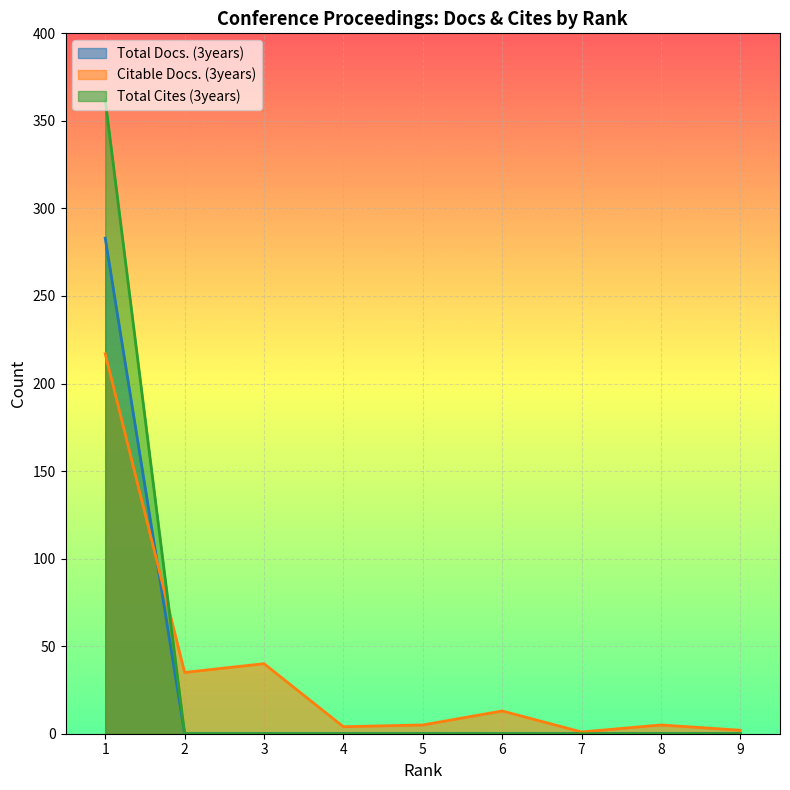

True or false: Total Docs. (3years) has a value of 0 at 8.

True